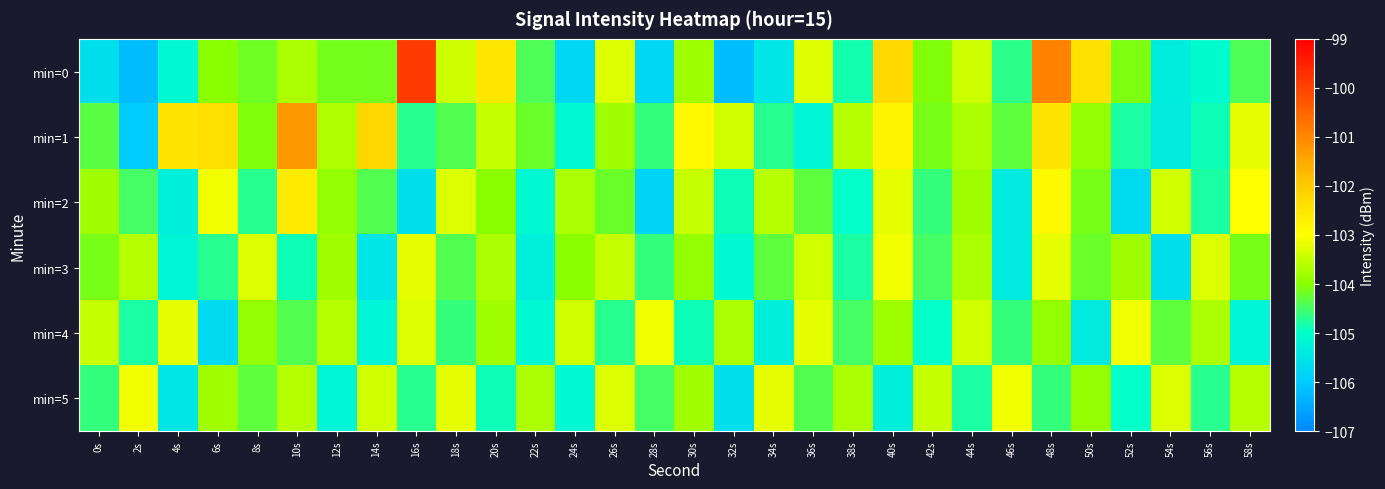

What is the spread (max minus min) of values at 52s?

2.6